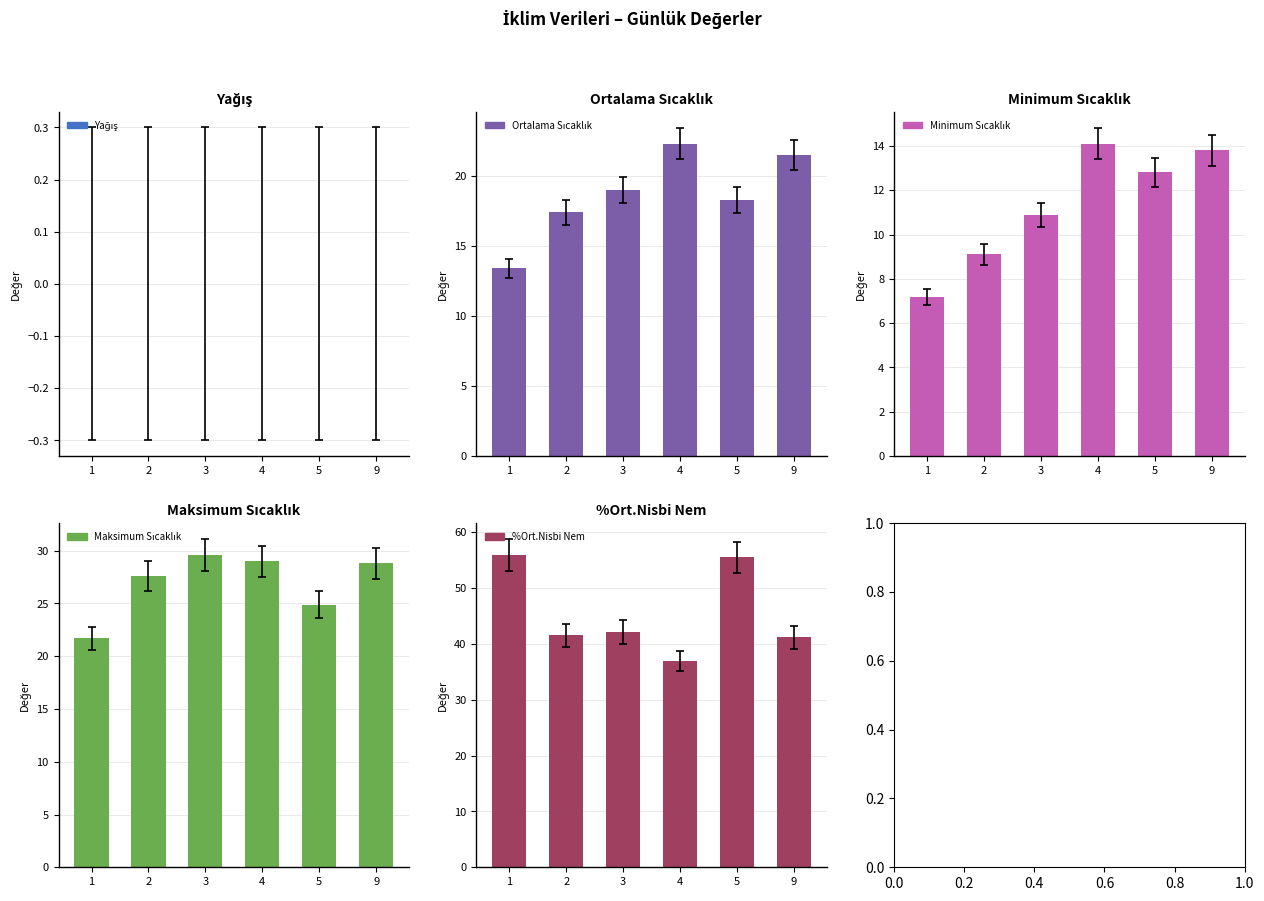

What is the total value across all series at 9?

105.3